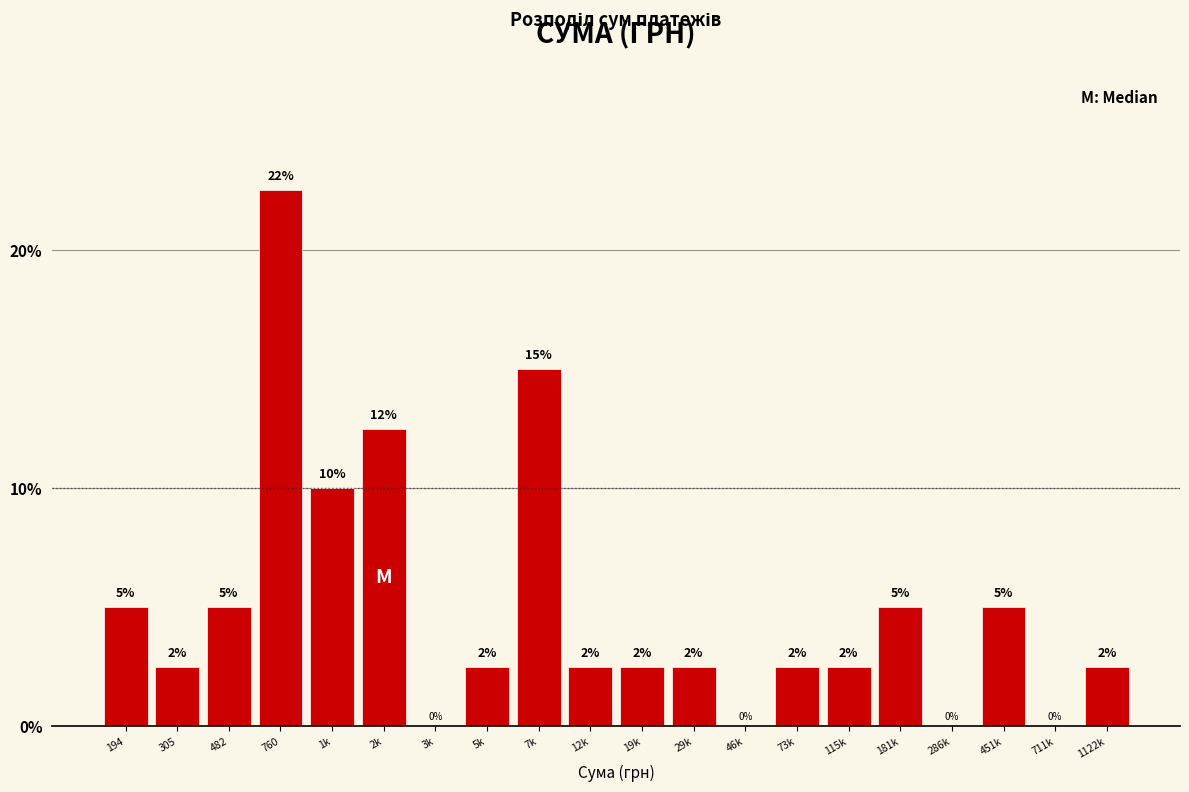

At which category does the chart reach its peak across all series?

760